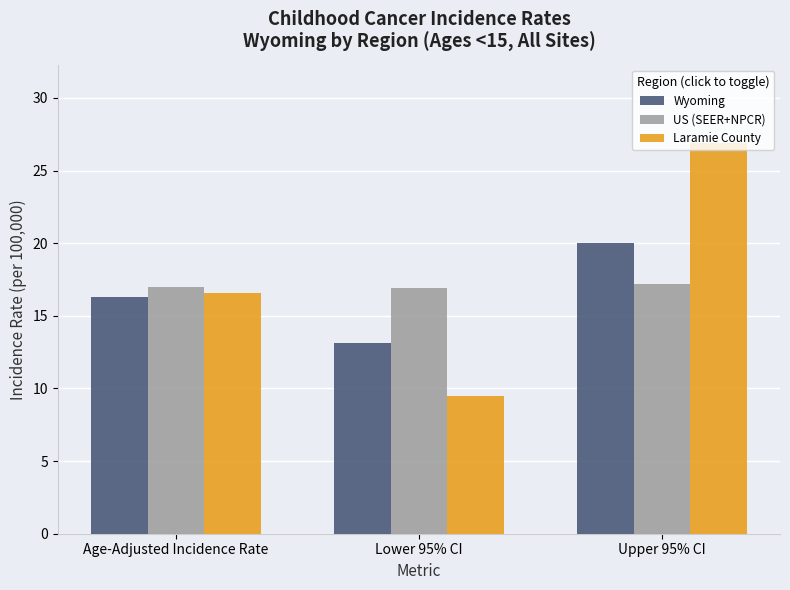

True or false: Laramie County has a value of 42.0 at Upper 95% CI.

False